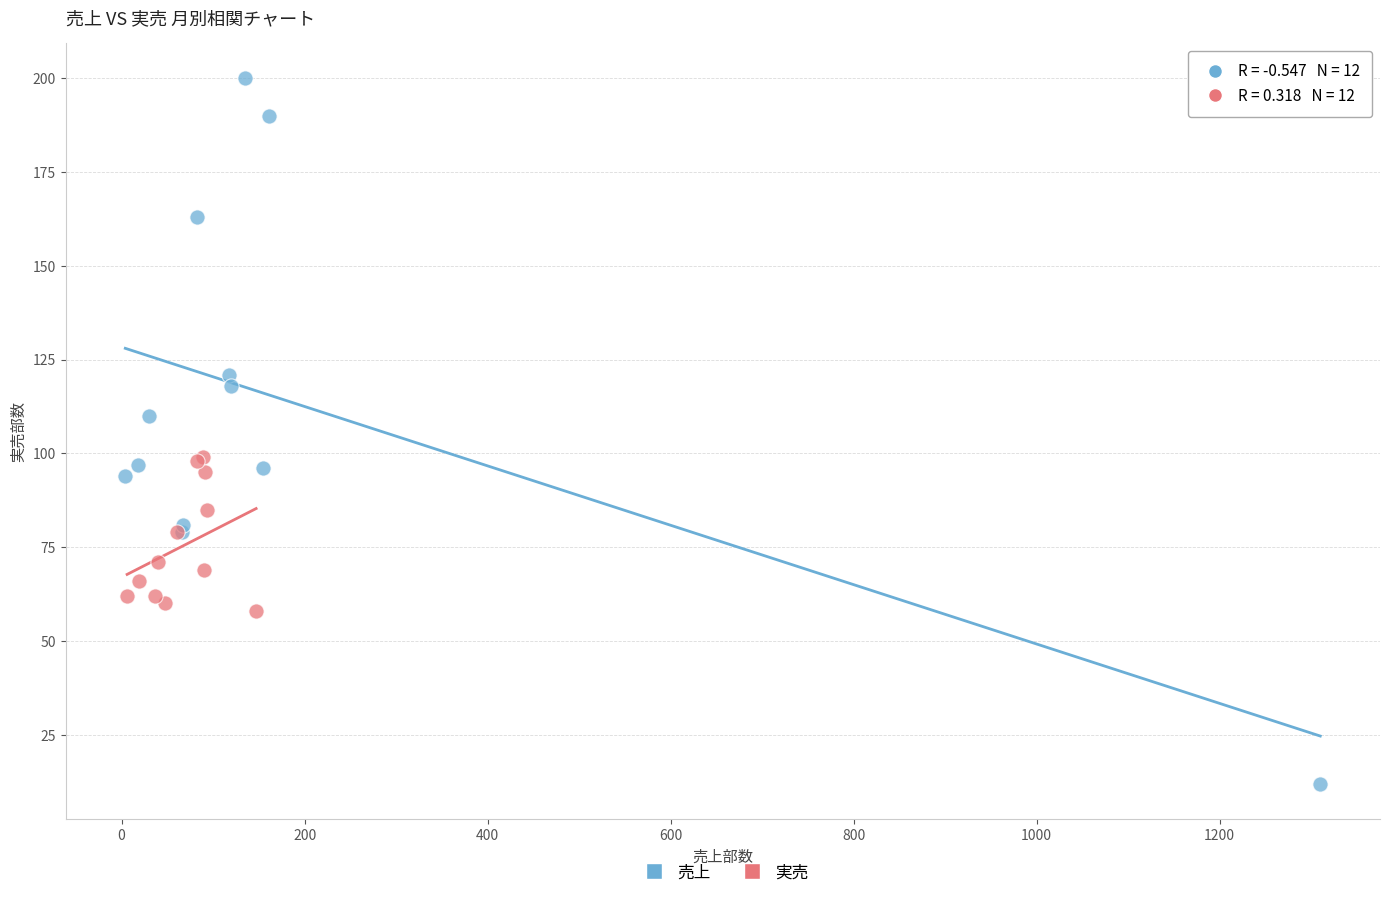

Which series has the widest spread of Y values?

売上